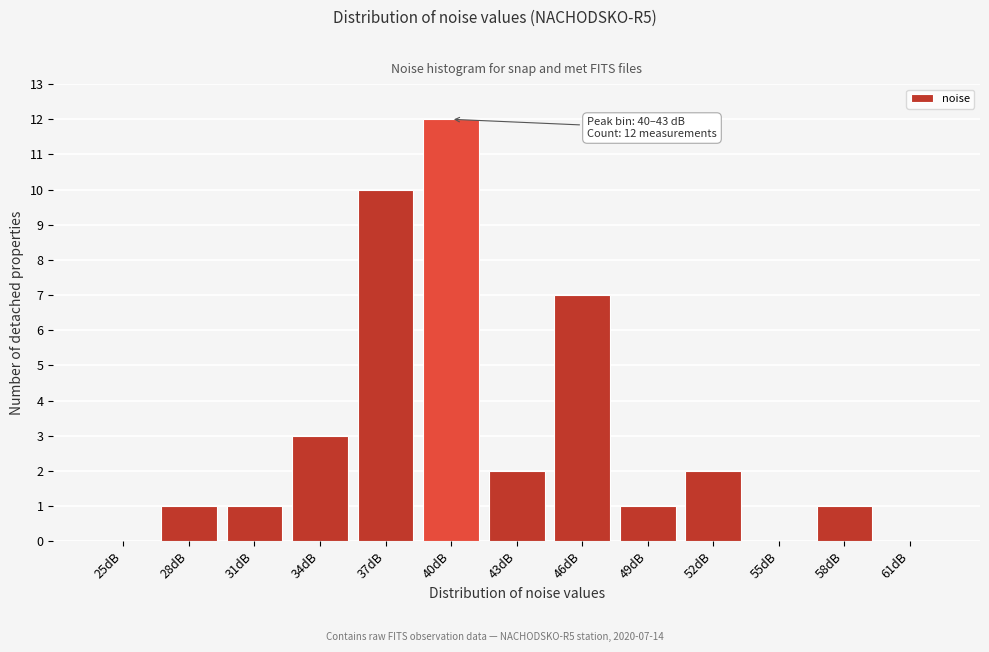

Reading right to left, transcribe all the data shown in this chart.

61dB=0	58dB=1	55dB=0	52dB=2	49dB=1	46dB=7	43dB=2	40dB=12	37dB=10	34dB=3	31dB=1	28dB=1	25dB=0